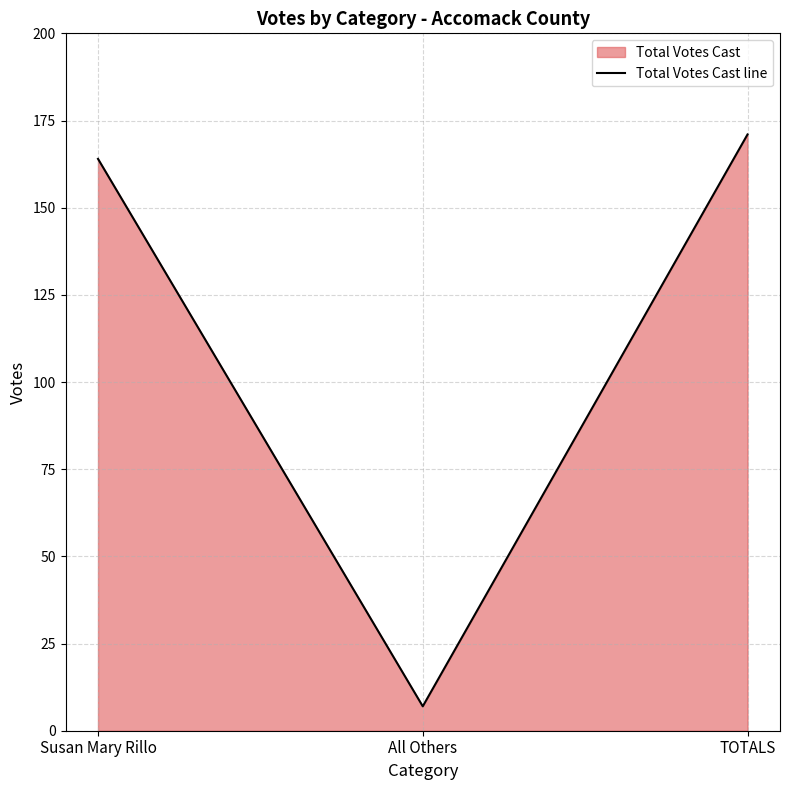

What is the label of the 1st point from the left?

Susan Mary Rillo